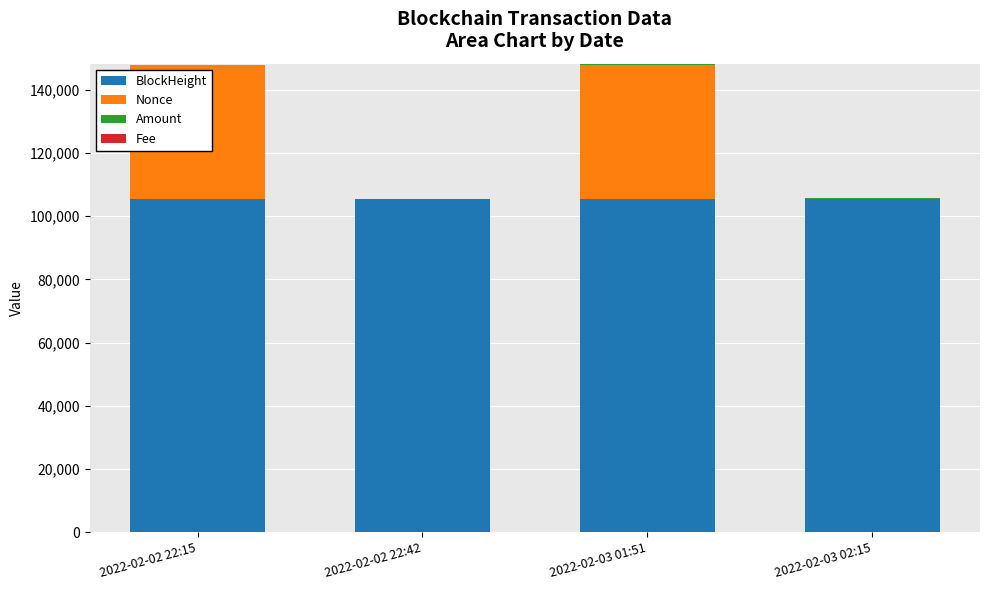

What is the highest value of the BlockHeight series?

105452.0